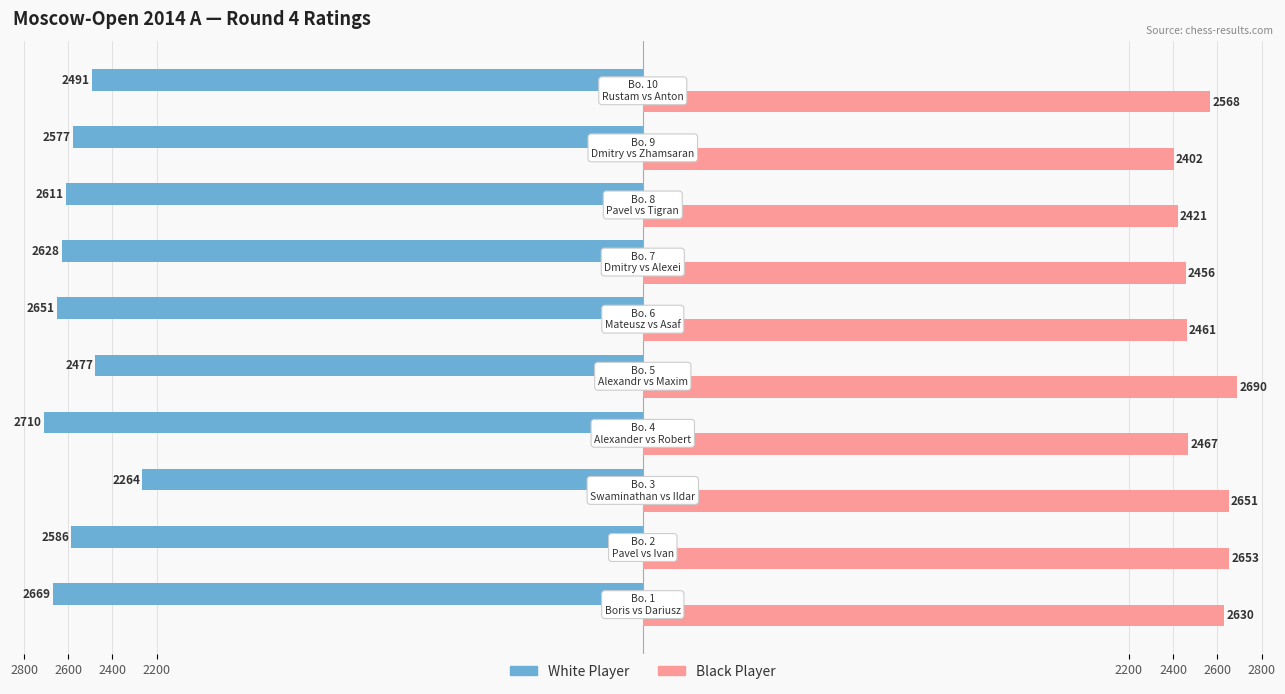

What are all the series names shown in the legend?

White Player, Black Player